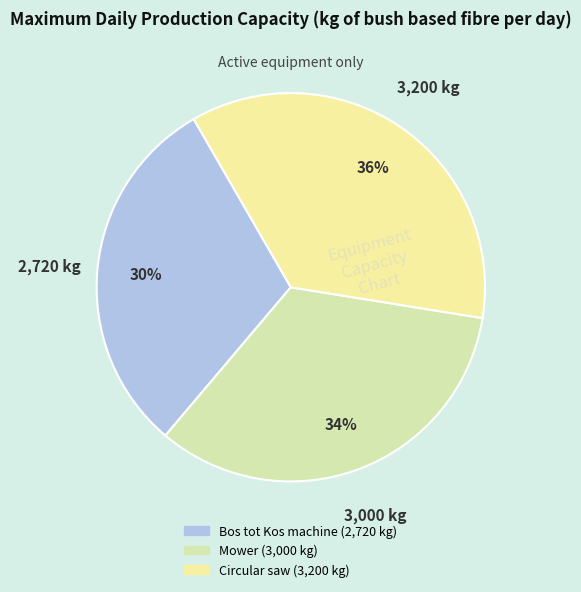

How much of the chart is everything except Circular saw?

64.1%